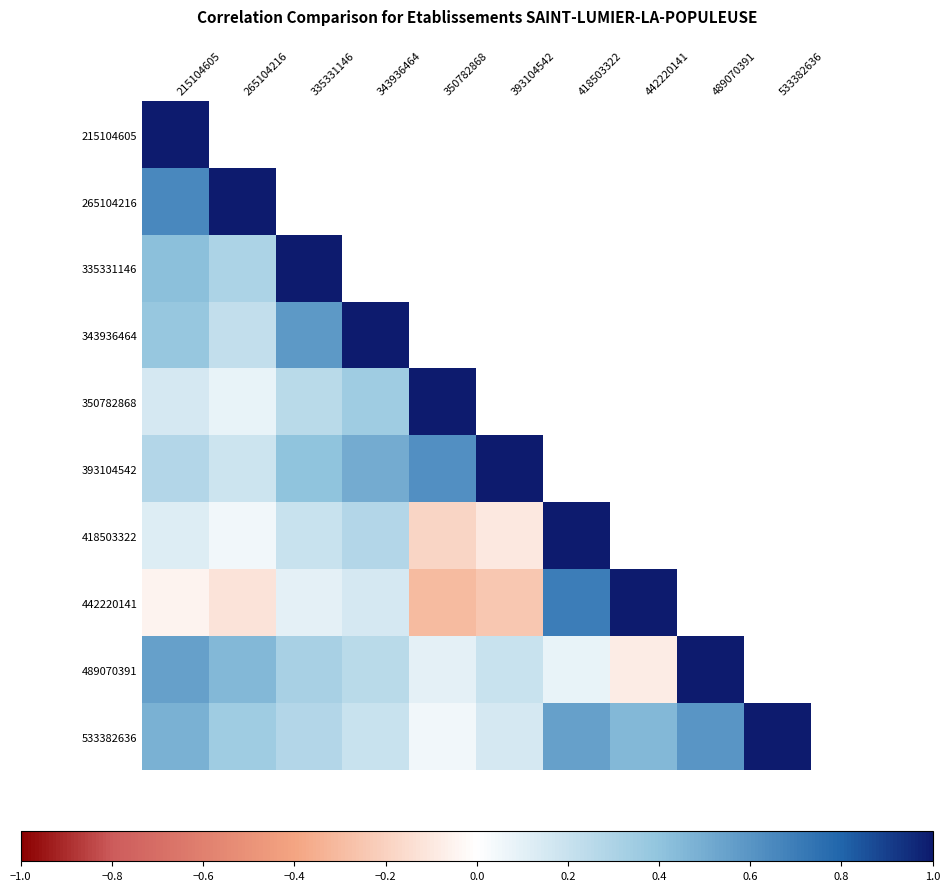

Rank the series at 393104542 from highest to lowest value.

215104605, 265104216, 335331146, 343936464, 350782868, 393104542, 489070391, 533382636, 418503322, 442220141